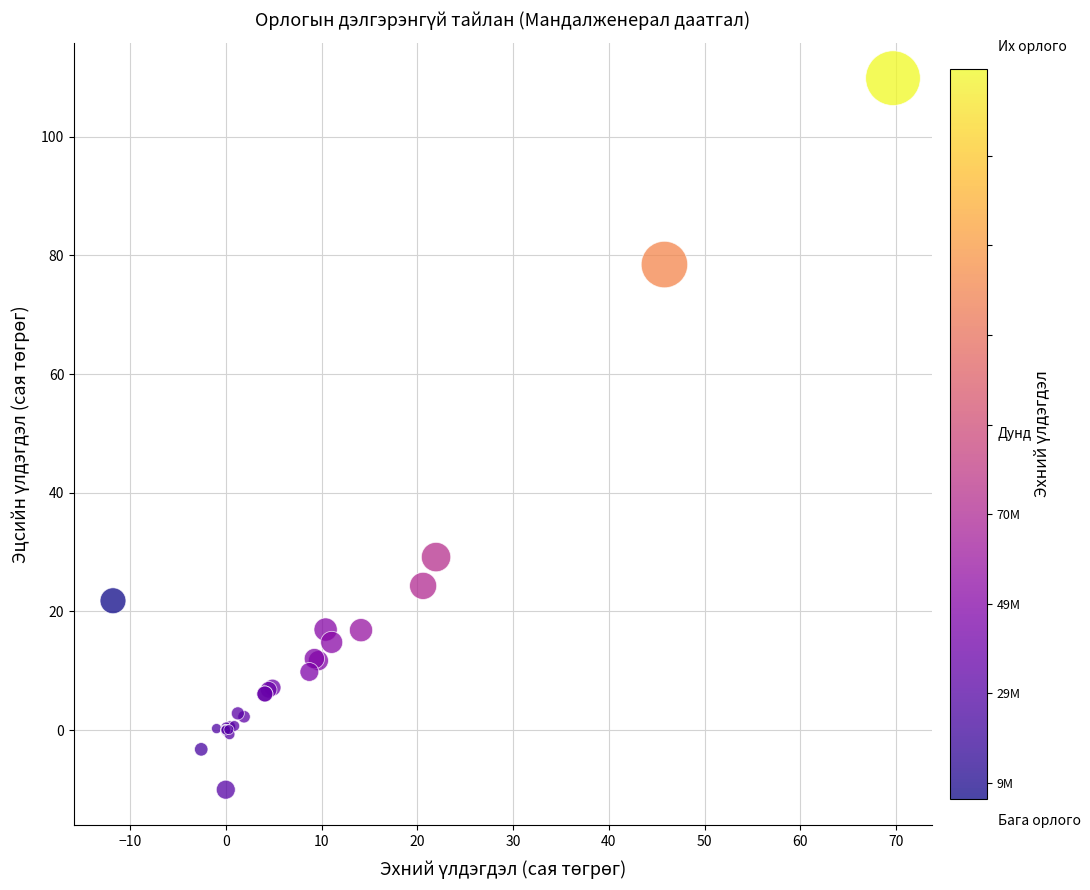

What Y value in the scatter plot is closest to 49?

29.2